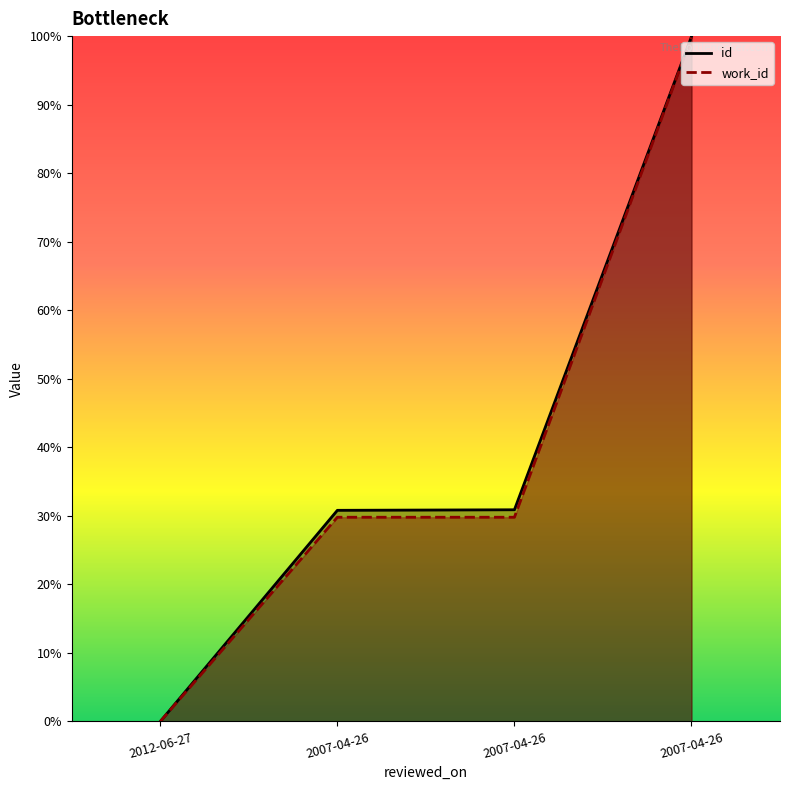

True or false: work_id and id intersect in this chart.

False